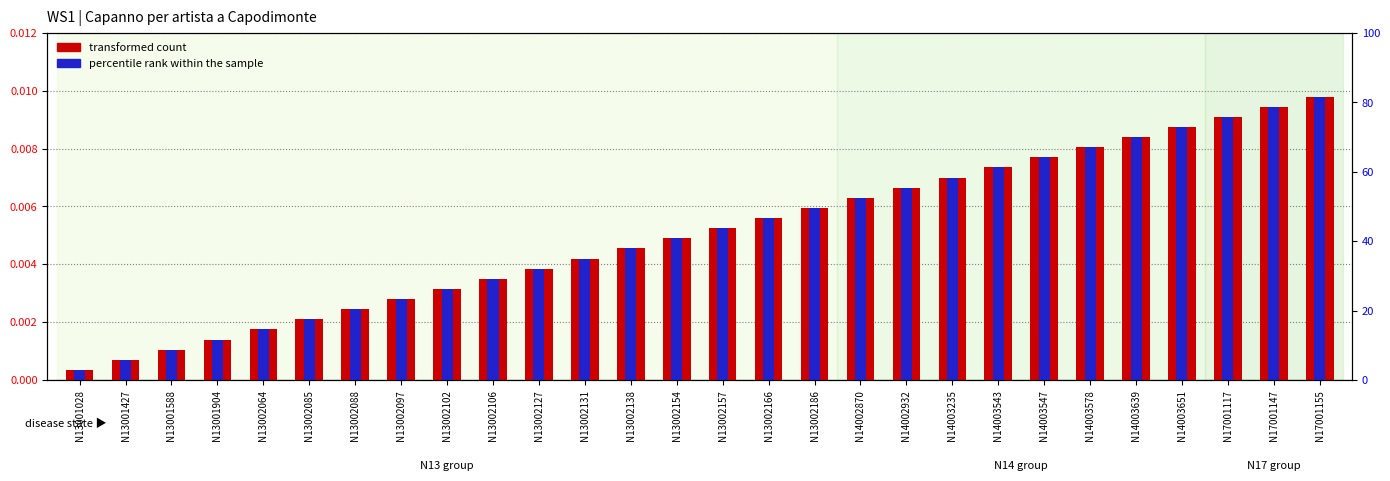

At which label does transformed count reach its peak?

N17001155